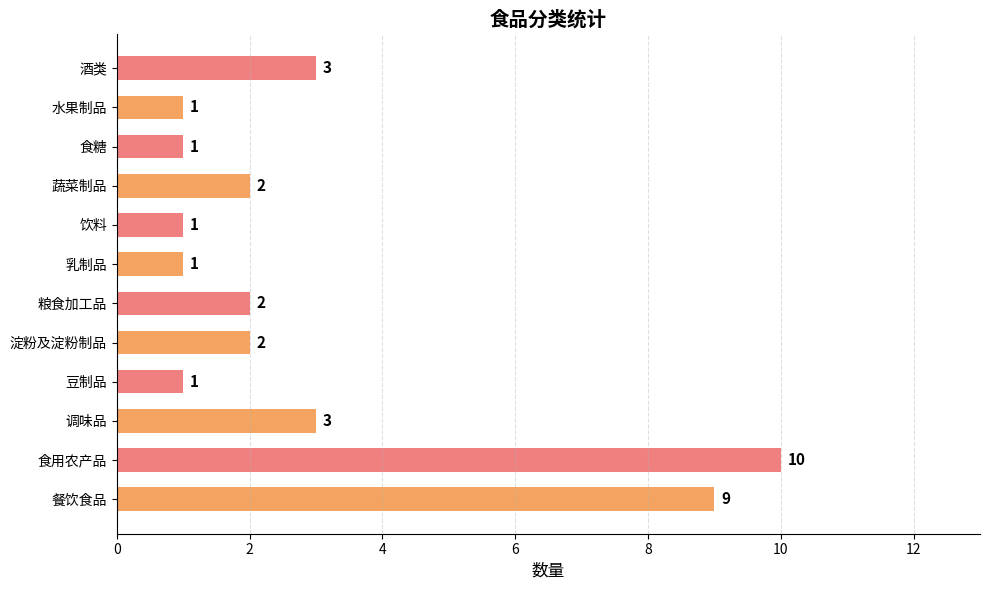

How many values are between 1 and 3?

10